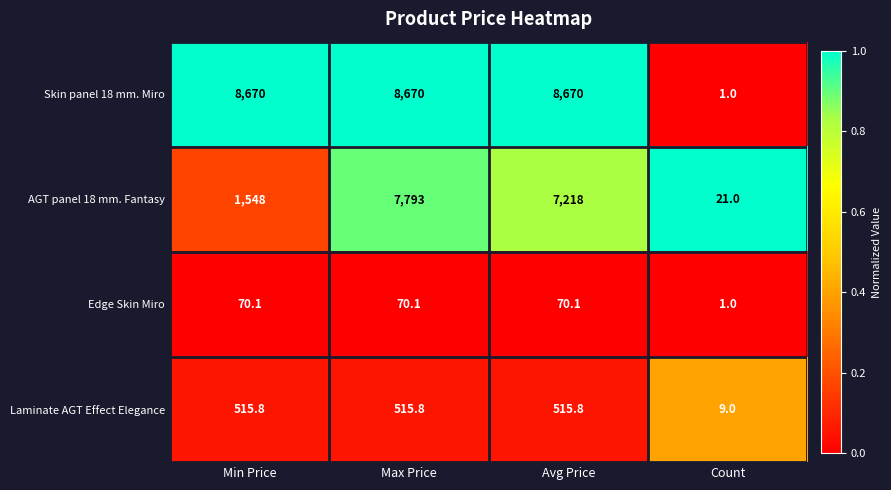

What is the minimum value for AGT panel 18 mm. Fantasy?

21.0